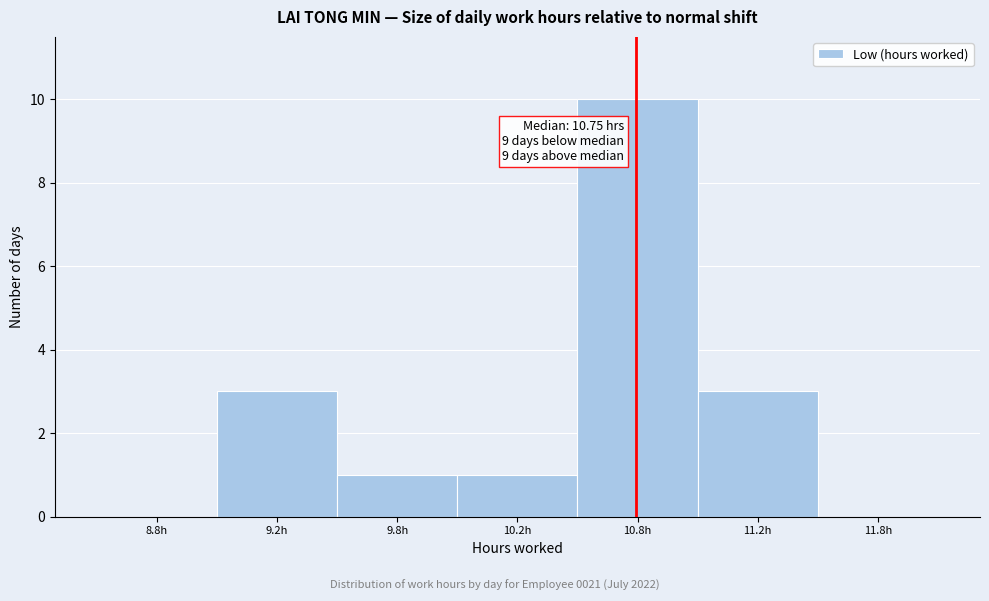

Reading left to right, list all the values displayed in this chart.

8.8h=0	9.2h=3	9.8h=1	10.2h=1	10.8h=10	11.2h=3	11.8h=0